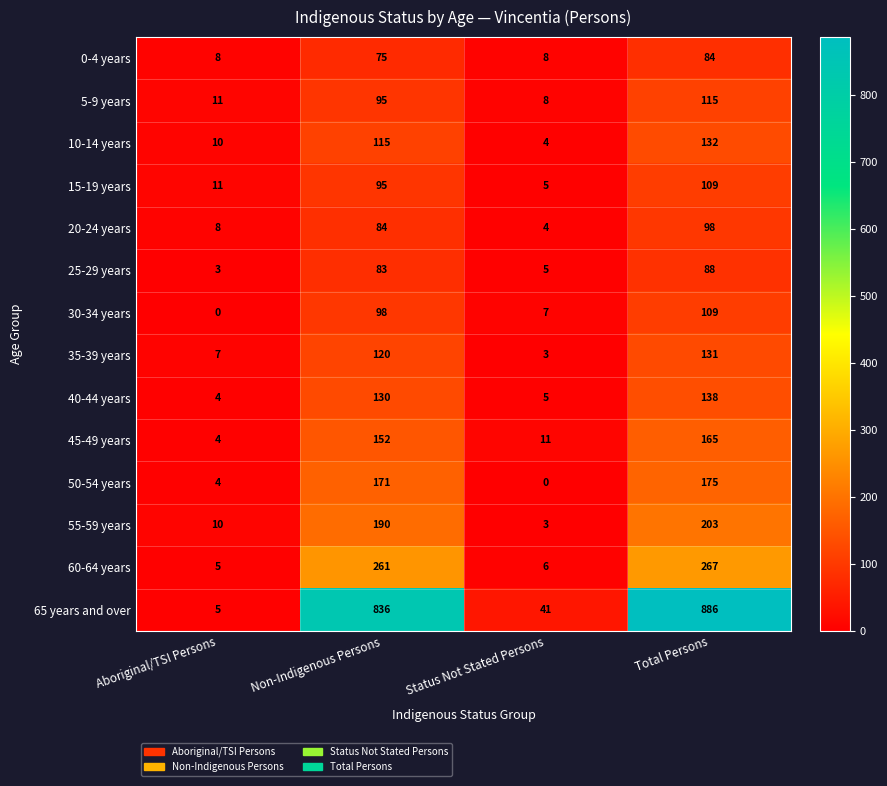

The value of 35-39 years at Aboriginal/TSI Persons is 7. True or false?

True